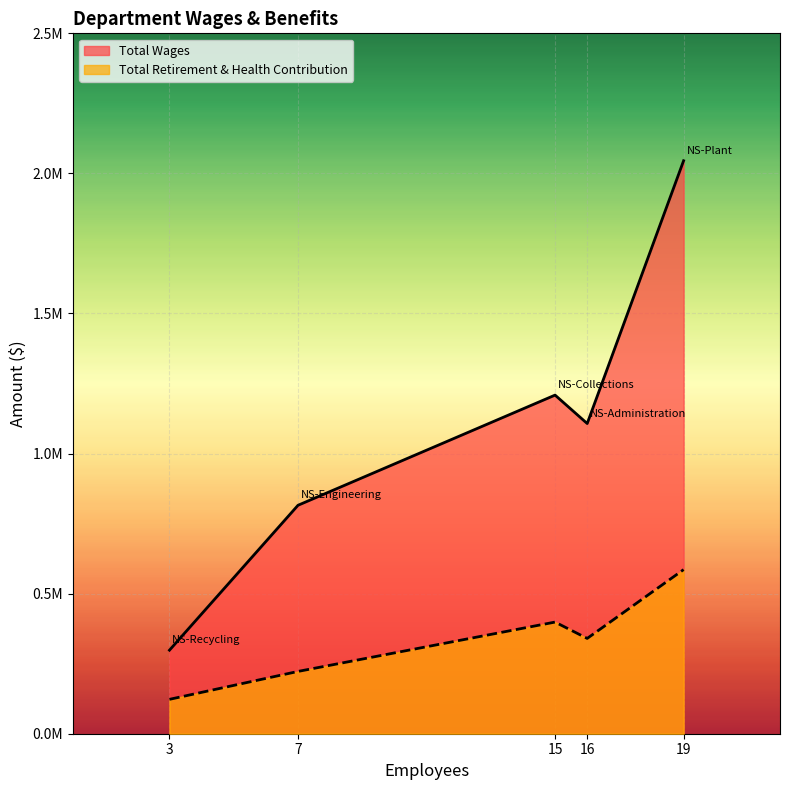

What is the difference between the maximum and second lowest values in the Total Wages series?

1229796